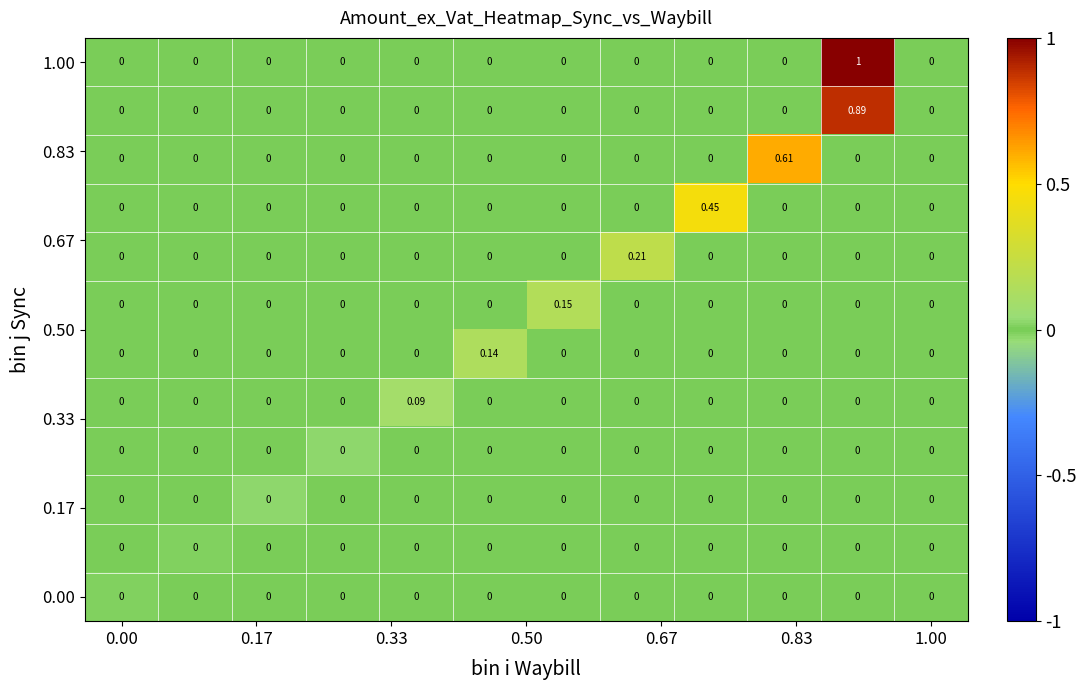

Count the number of data series in this chart.

12